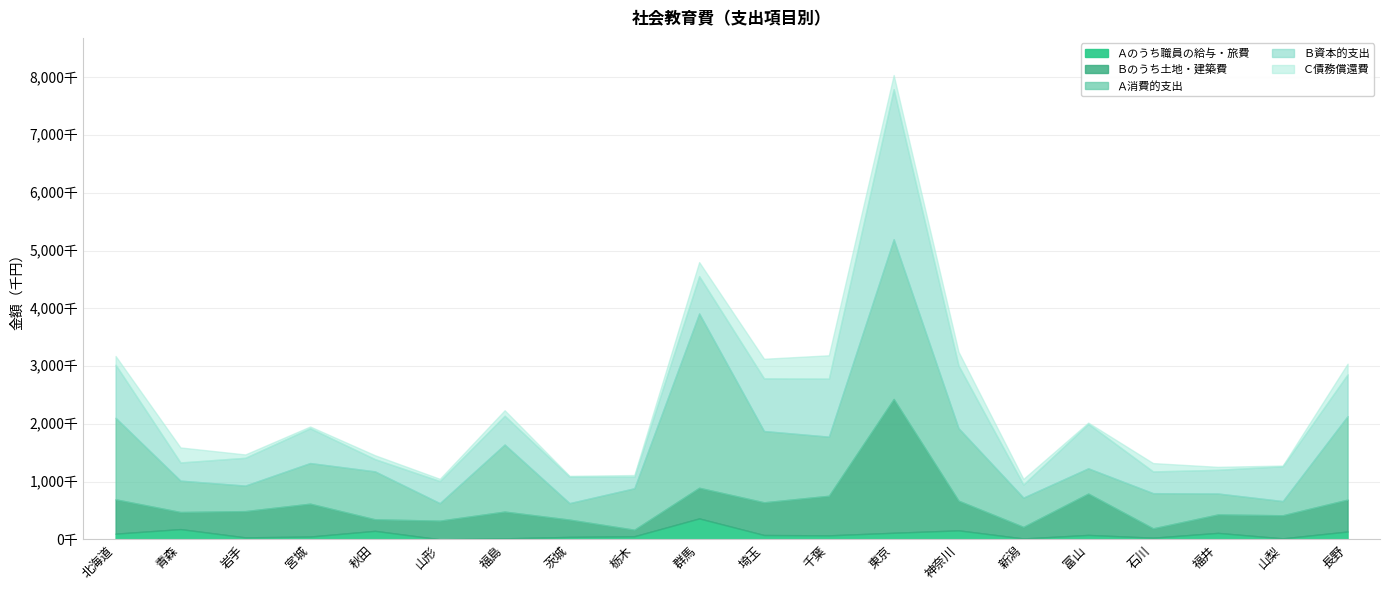

At which label is Ｂ資本的支出 closest to 1399457?

神奈川